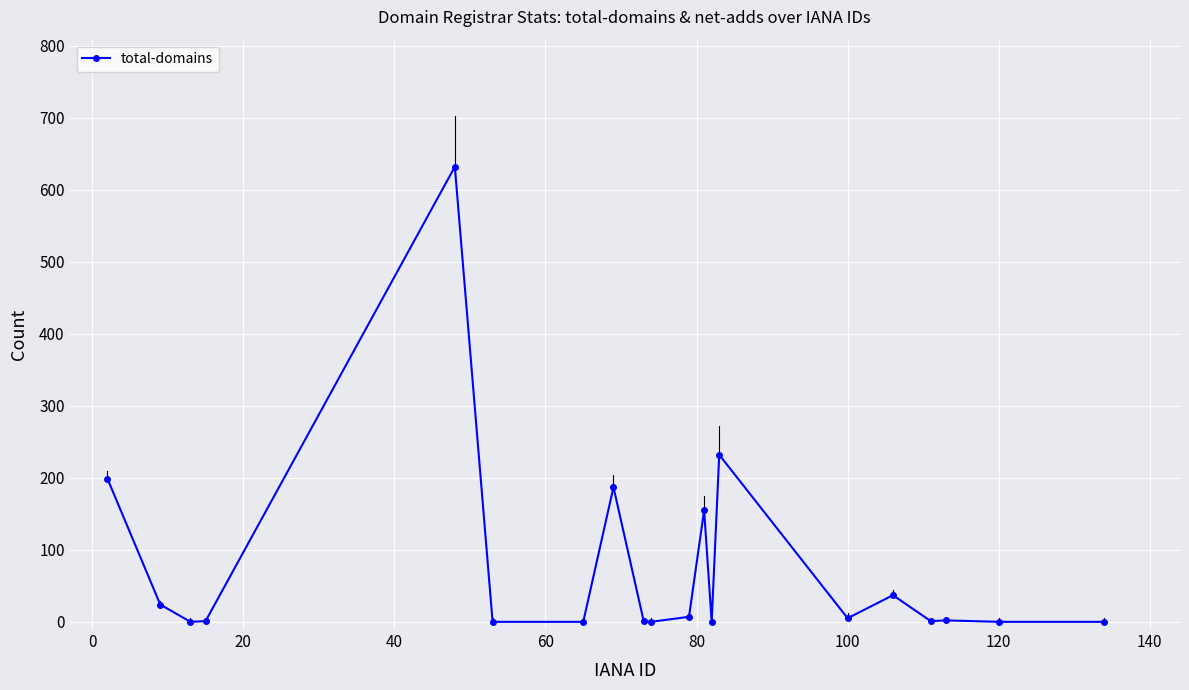

True or false: the data has more than 2 interior local peaks.

True